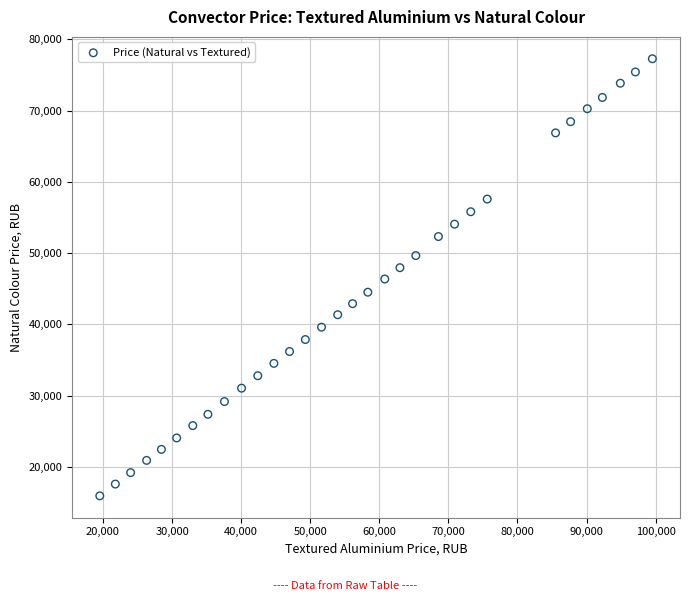

What is the range of Y values (max minus min)?

61348.3